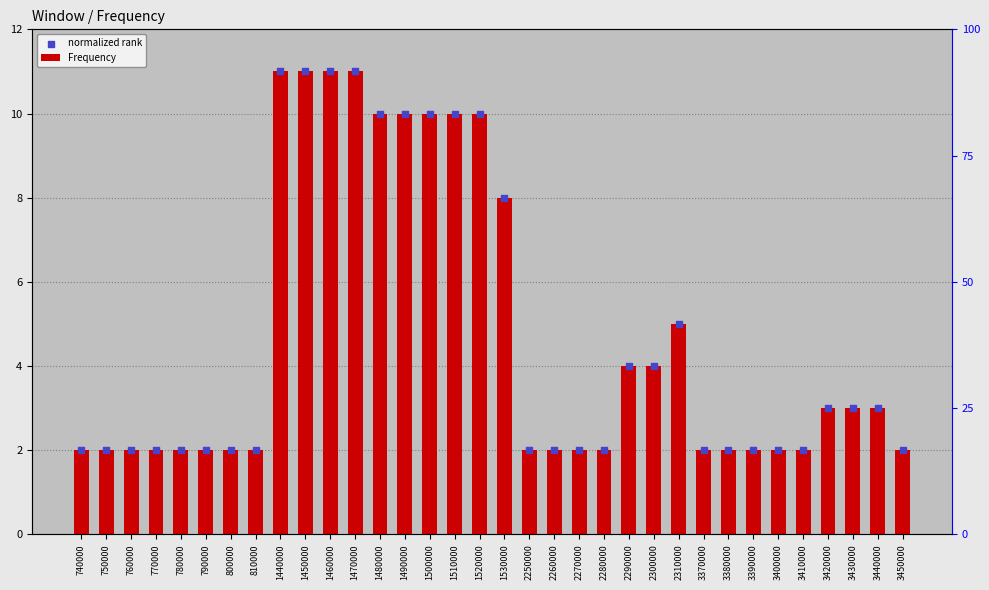

Which series has the widest spread of Y values?

Frequency